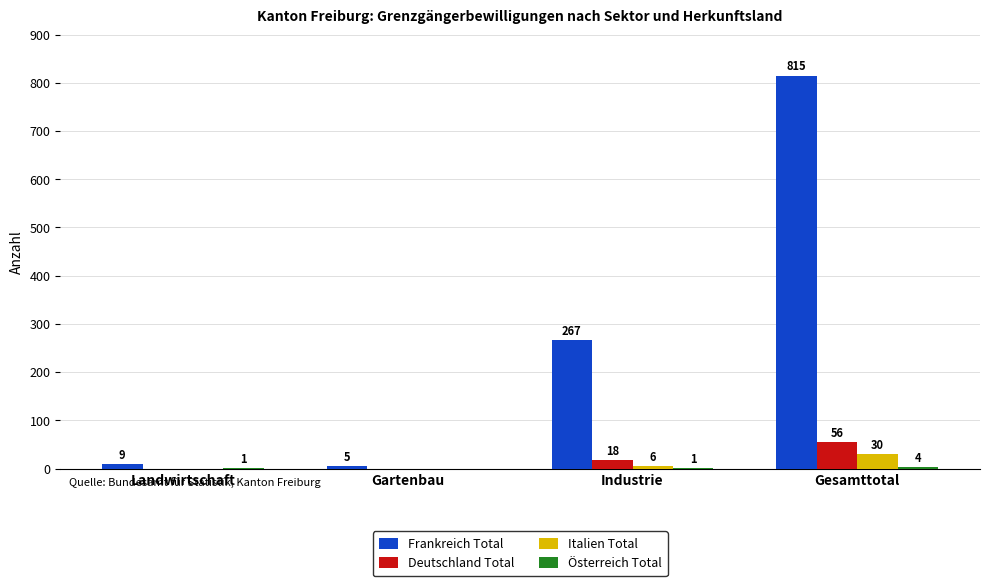

What is the total value across all series at Industrie?

292